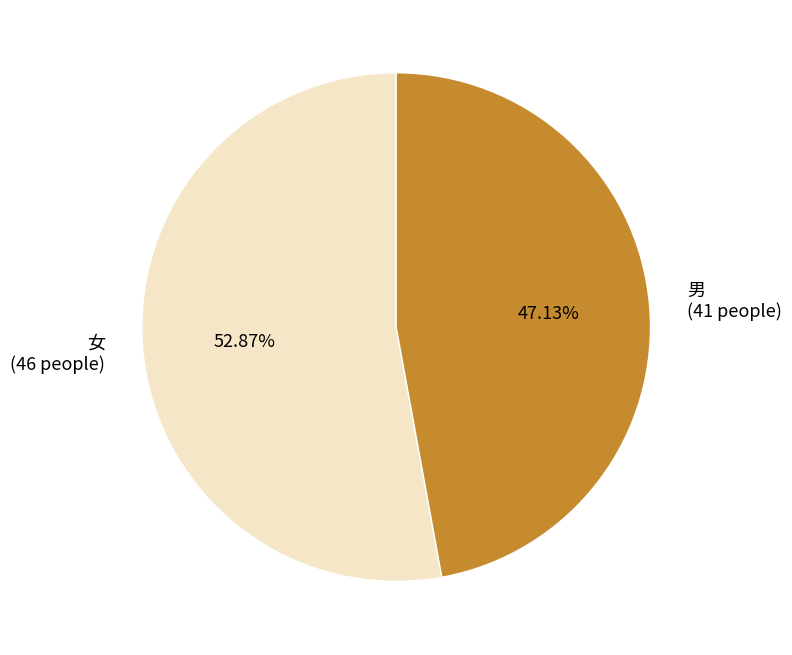

Which slice represents more than half of the pie?

女